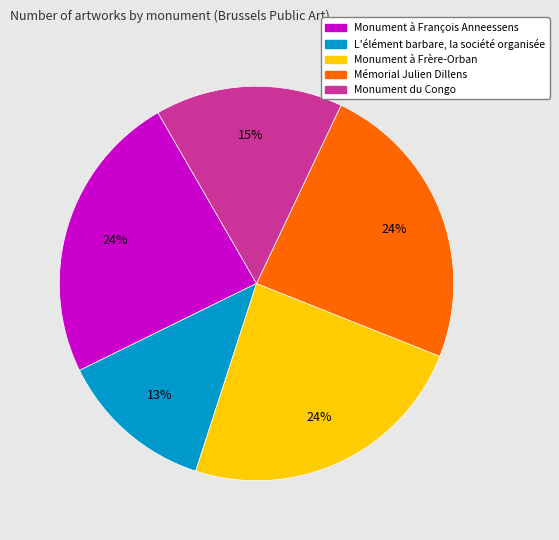

To the nearest percent, what percentage of the pie is Mémorial Julien Dillens?

24%